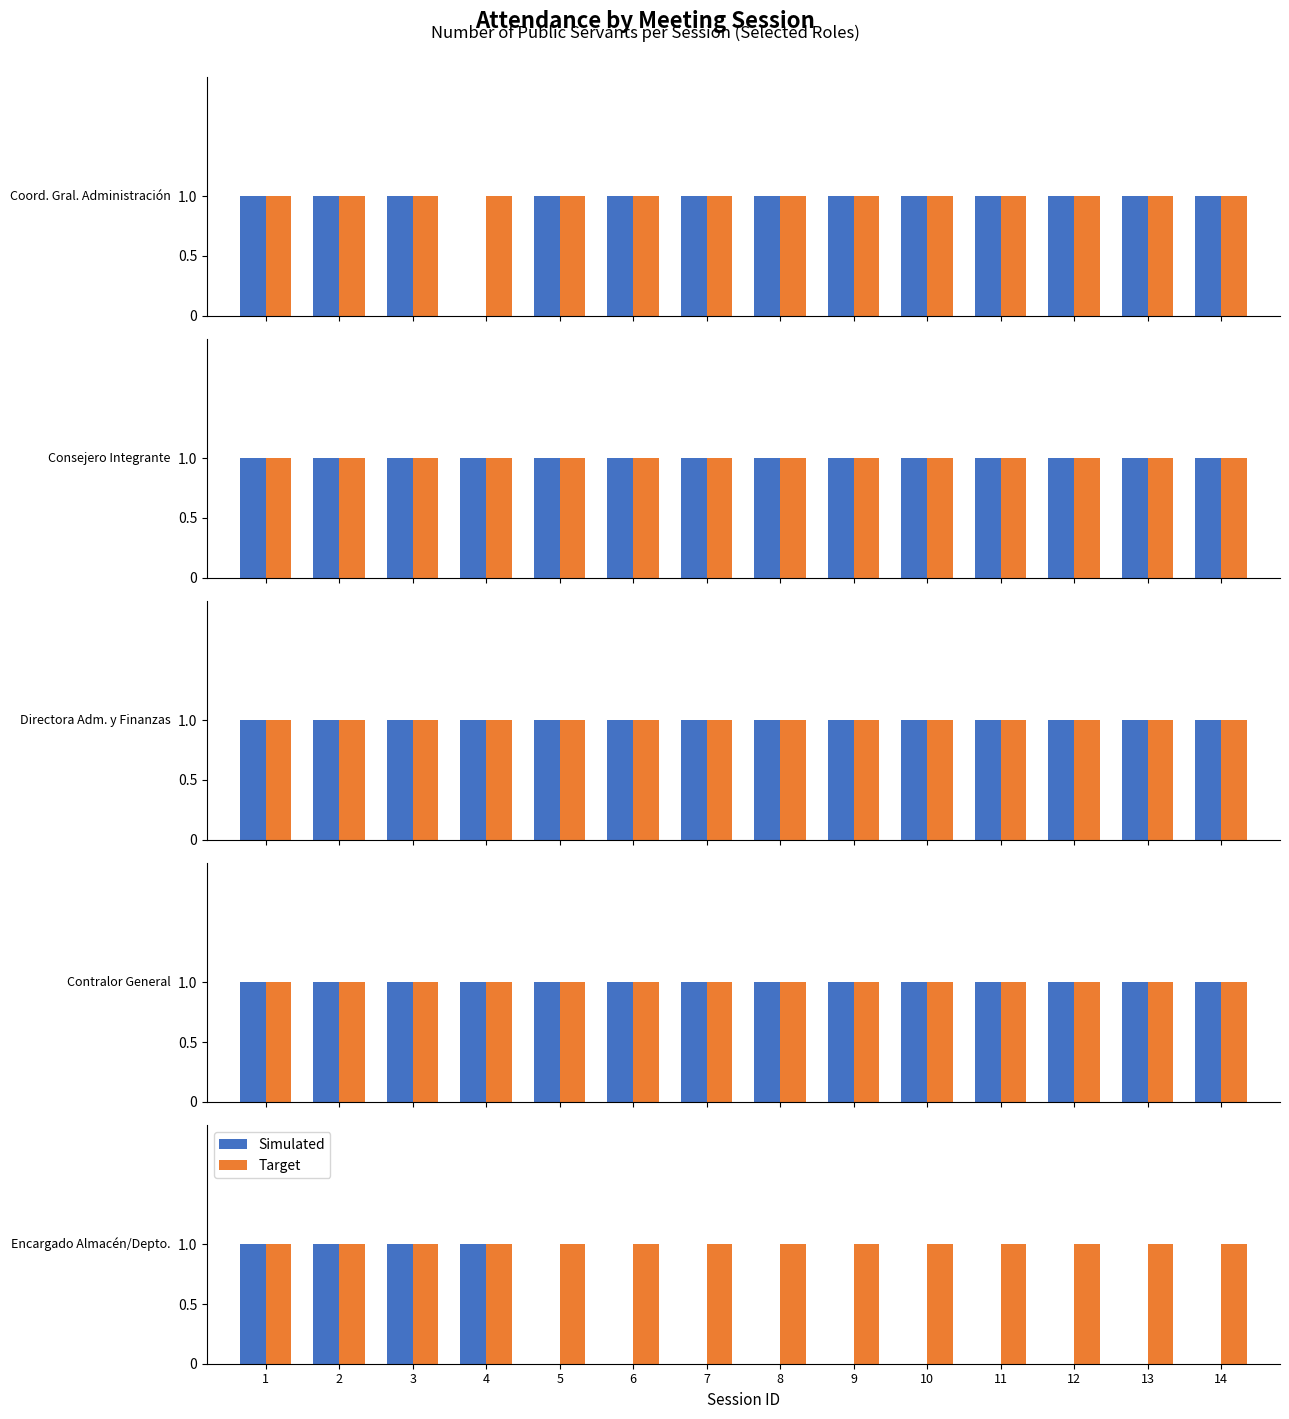

How many bars are there in each group?

2